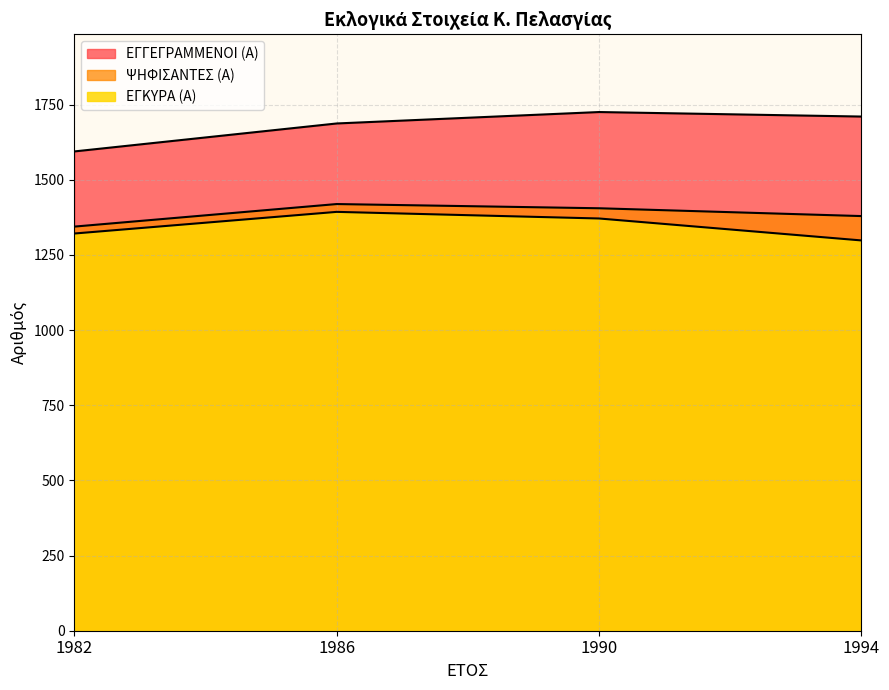

Reading left to right, what are all the values shown in this chart?

ΕΓΓΕΓΡΑΜΜΕΝΟΙ (Α): 1994=1710	1990=1725	1986=1687	1982=1594
ΨΗΦΙΣΑΝΤΕΣ (Α): 1994=1379	1990=1405	1986=1419	1982=1344
ΕΓΚΥΡΑ (Α): 1994=1298	1990=1371	1986=1393	1982=1321